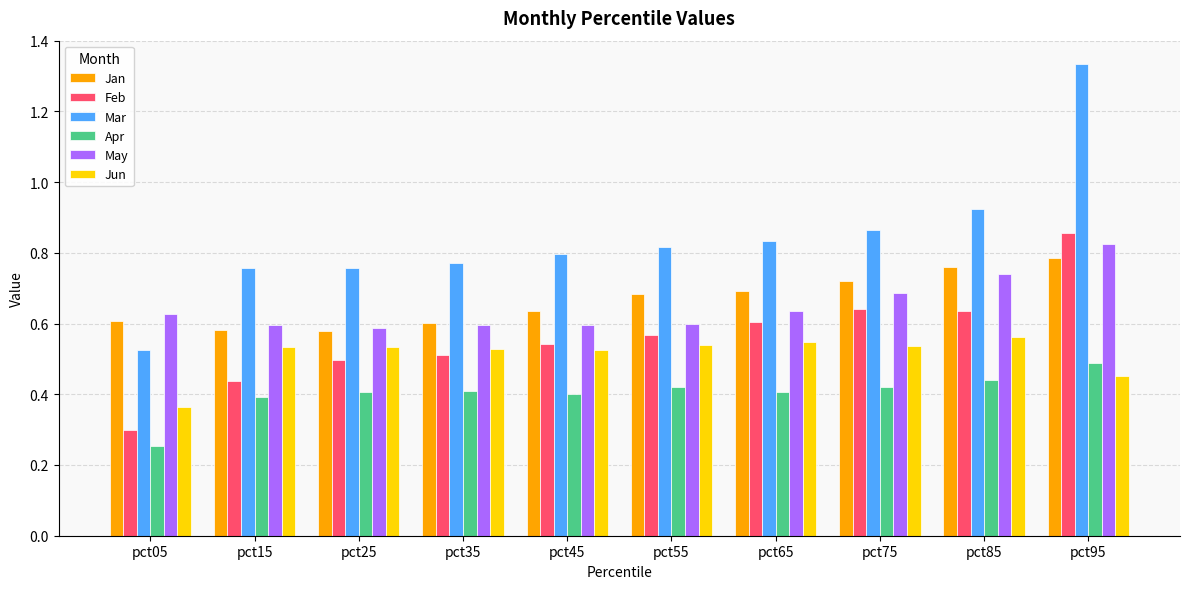

Which category has the highest value in the Feb series?

pct95